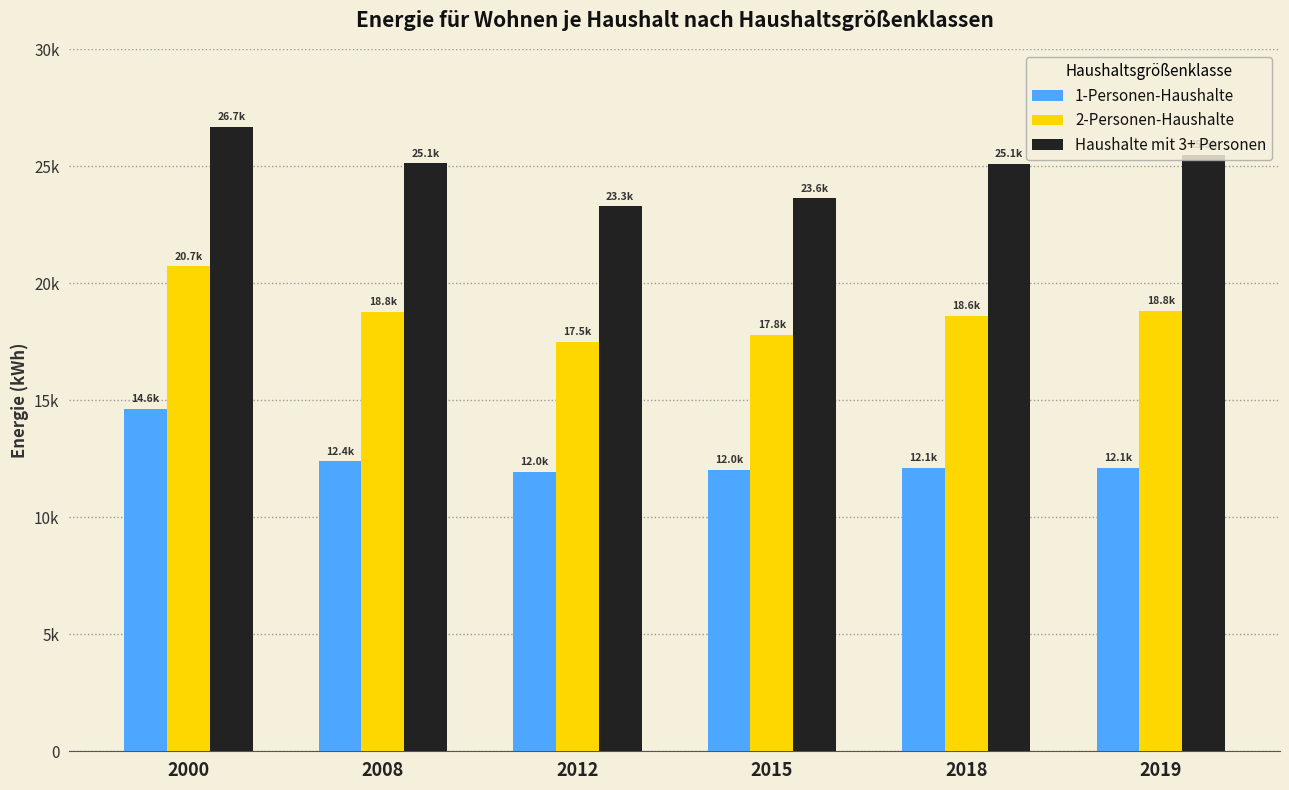

Which series has the largest total across all categories?

Haushalte mit 3+ Personen